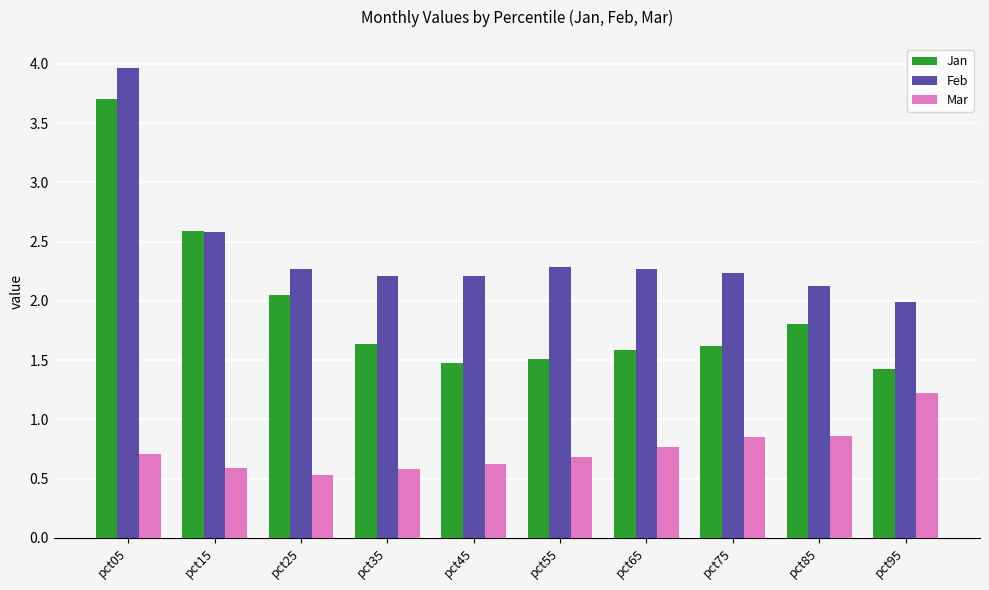

Which series has the largest range (max minus min)?

Jan